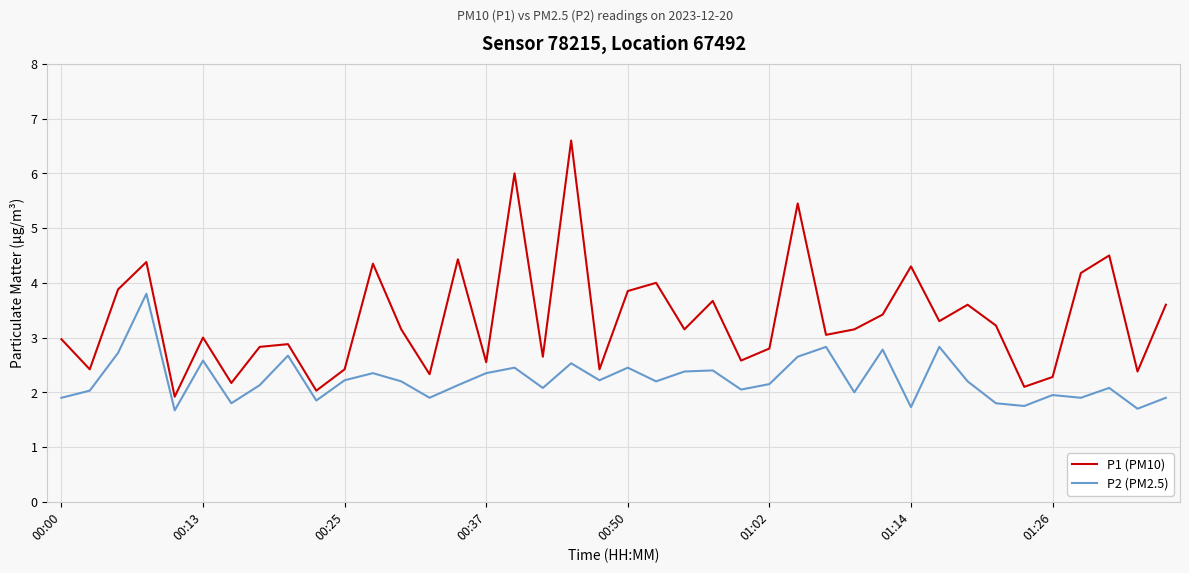

What are all the series names shown in the legend?

P1 (PM10), P2 (PM2.5)